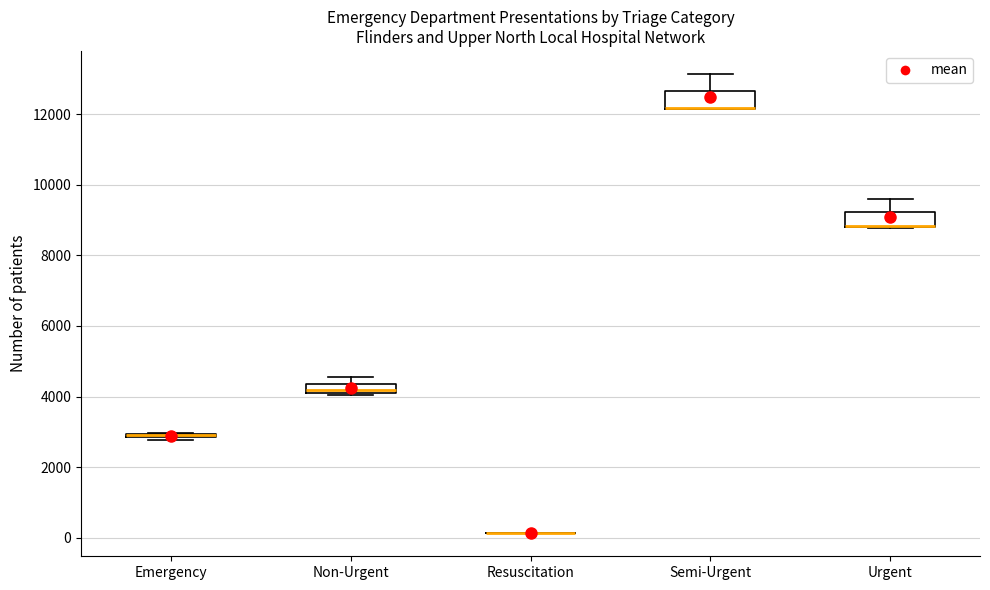

Where is the upper edge of the box for Semi-Urgent on the y-axis? The values are not printed on the chart, so give them approximately, as read against the axis.

12600